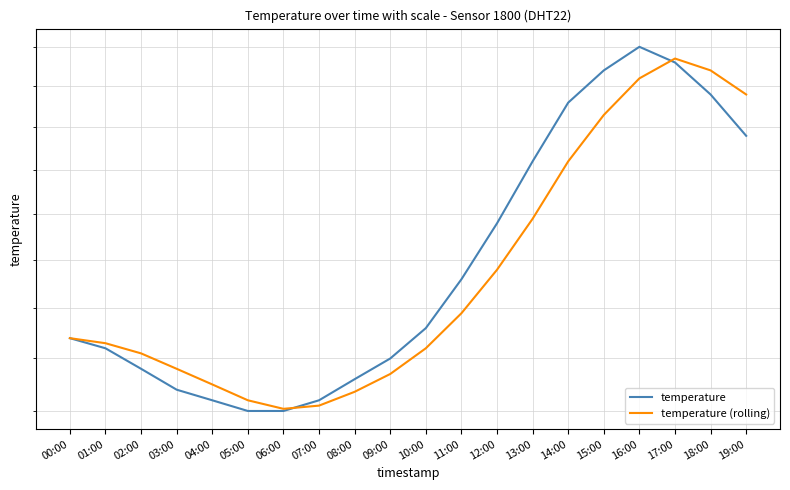

What is the approximate value of temperature at 02:00?

10.9